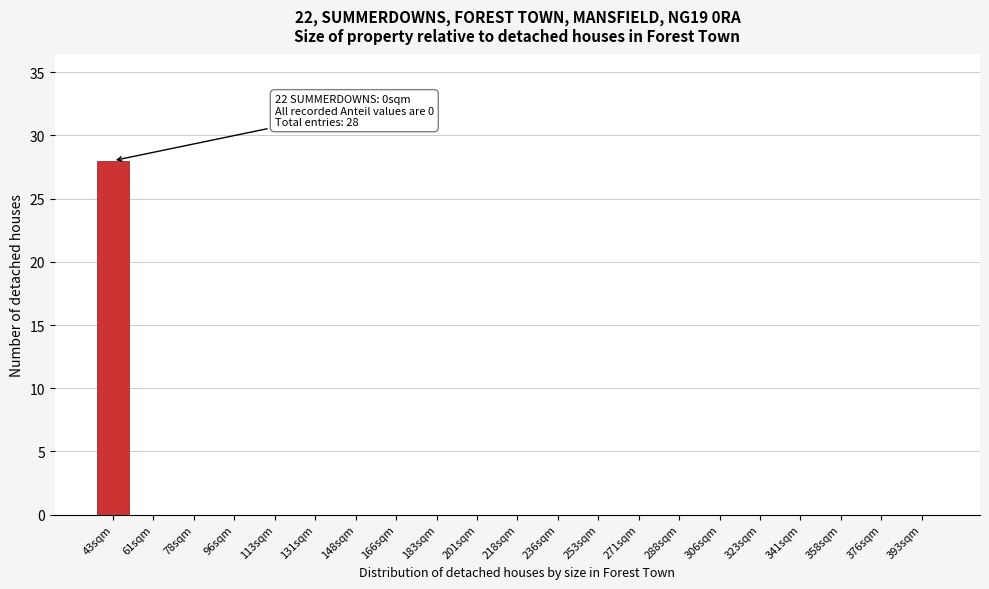

Reading left to right, list all the values displayed in this chart.

43sqm=28	61sqm=0	78sqm=0	96sqm=0	113sqm=0	131sqm=0	148sqm=0	166sqm=0	183sqm=0	201sqm=0	218sqm=0	236sqm=0	253sqm=0	271sqm=0	288sqm=0	306sqm=0	323sqm=0	341sqm=0	358sqm=0	376sqm=0	393sqm=0